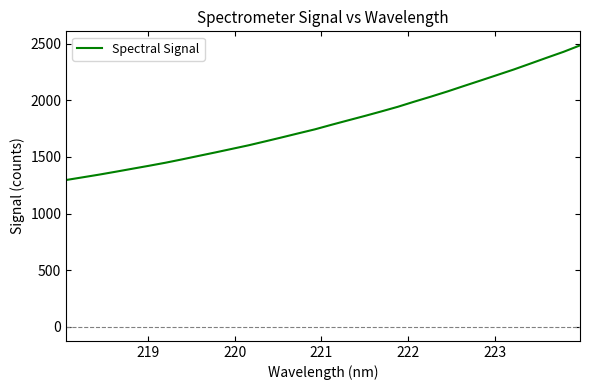

What is the smallest value displayed?

1296.5